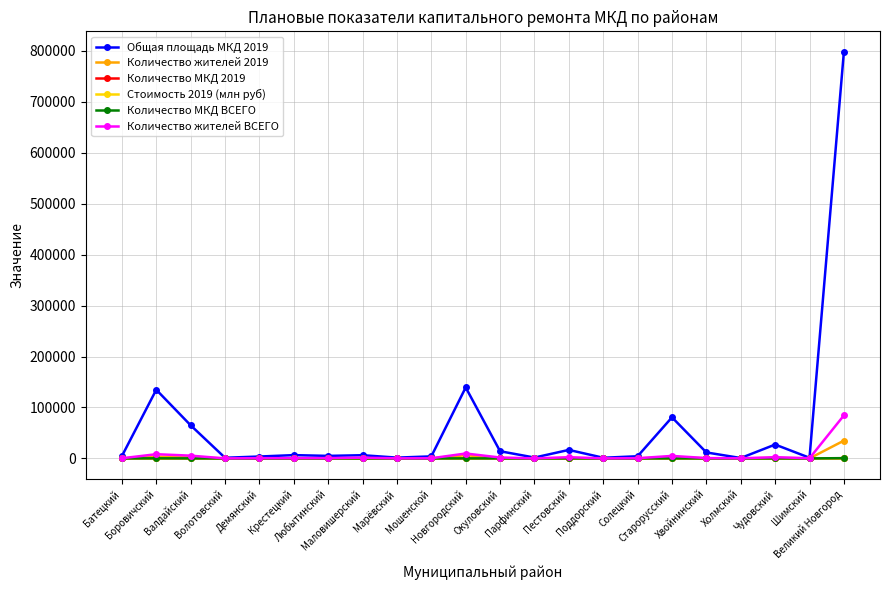

At how many categories does at least one series exceed 436295?

1